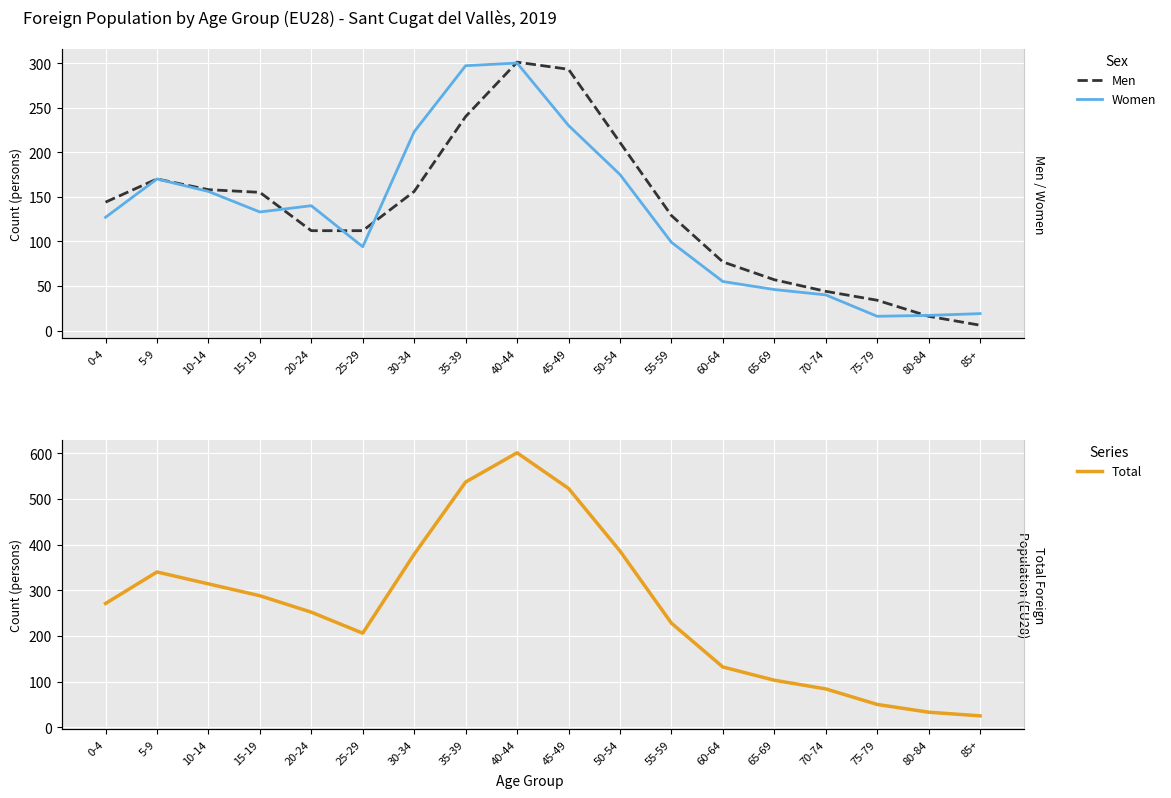

What is the sum of all Total values?

4752